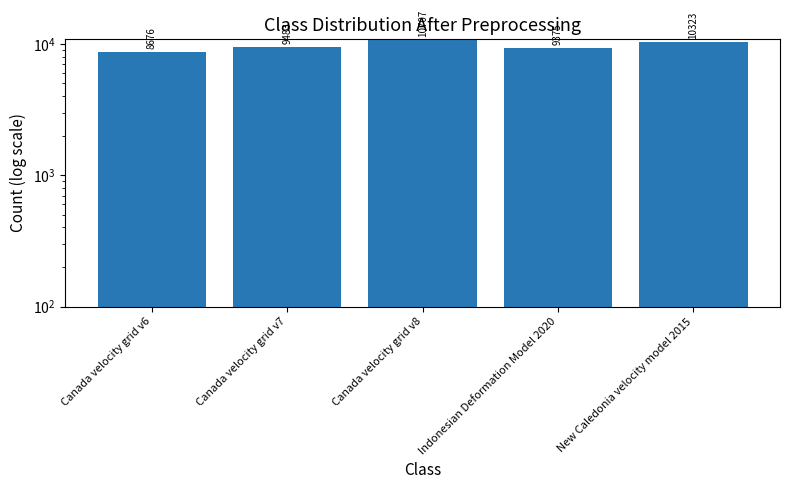

What is the label of the 1st bar from the right?

New Caledonia velocity model 2015